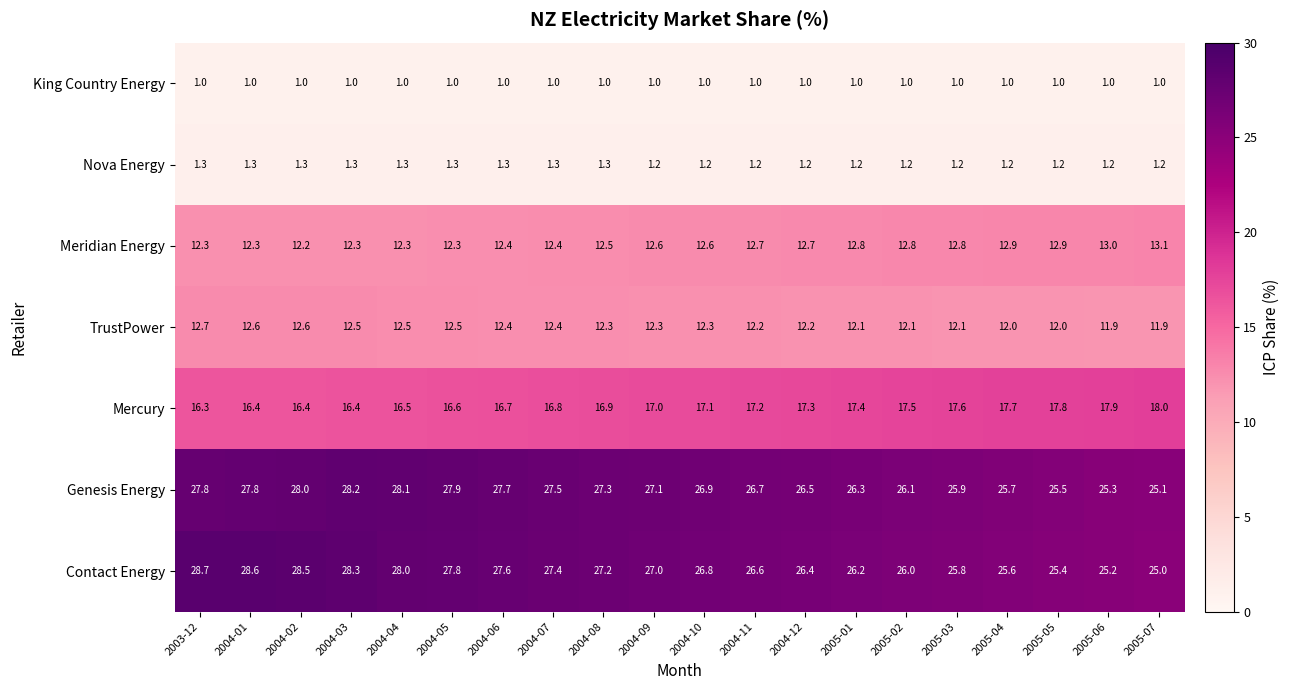

What is the sum of the TrustPower values at 2005-01 and 2004-08?

24.4